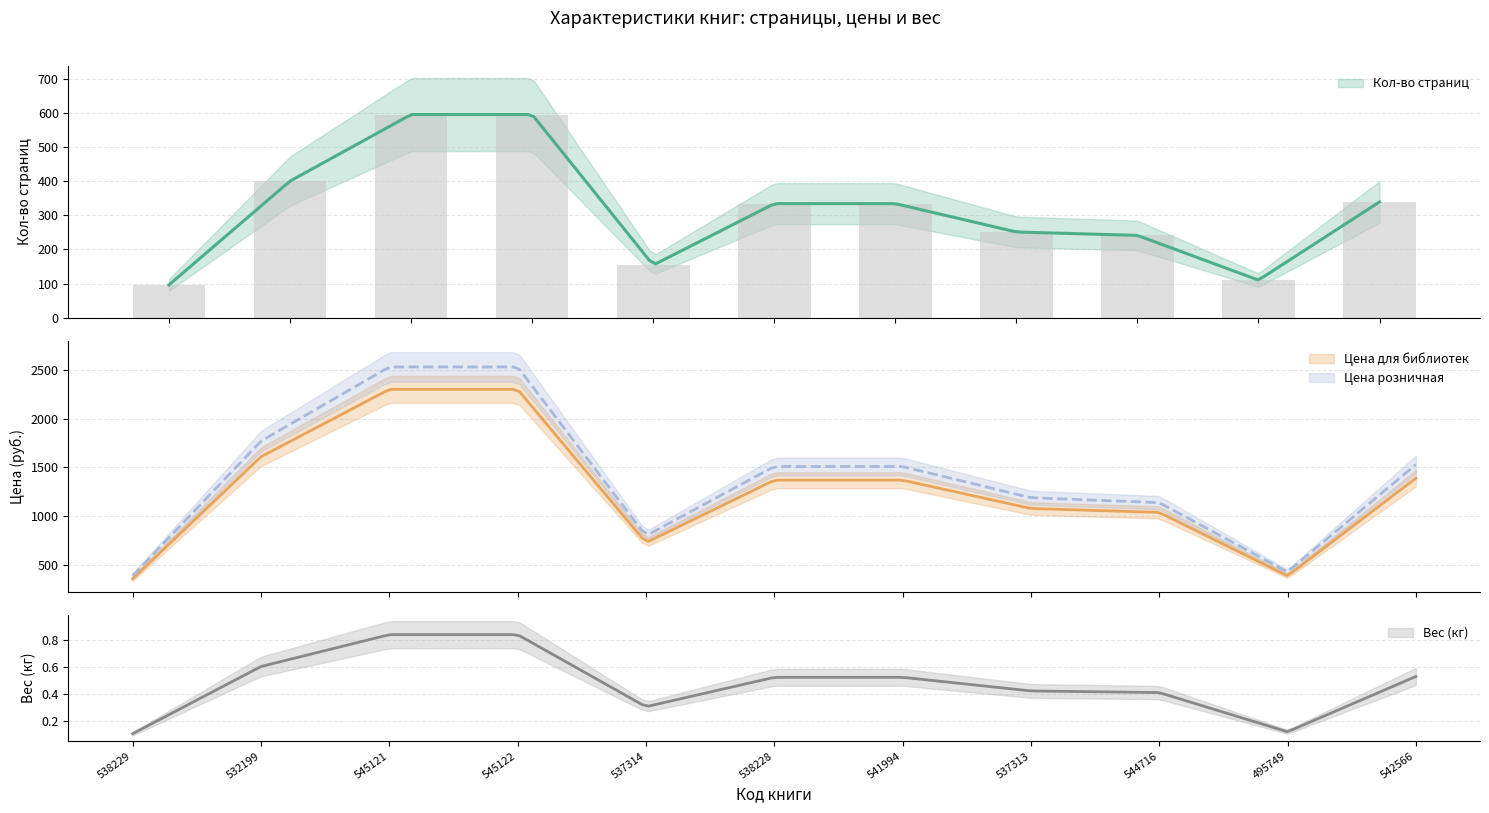

Rank the series at 542566 from highest to lowest value.

Цена розничная, Цена для библиотек, Кол-во страниц, Вес (кг)